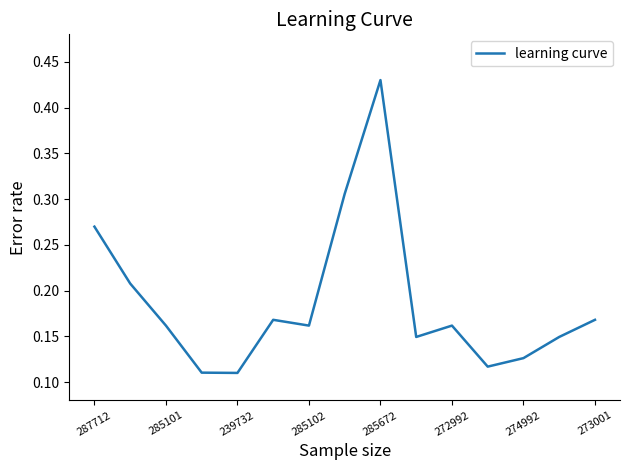

Does the chart display data point markers on the line(s)?

No